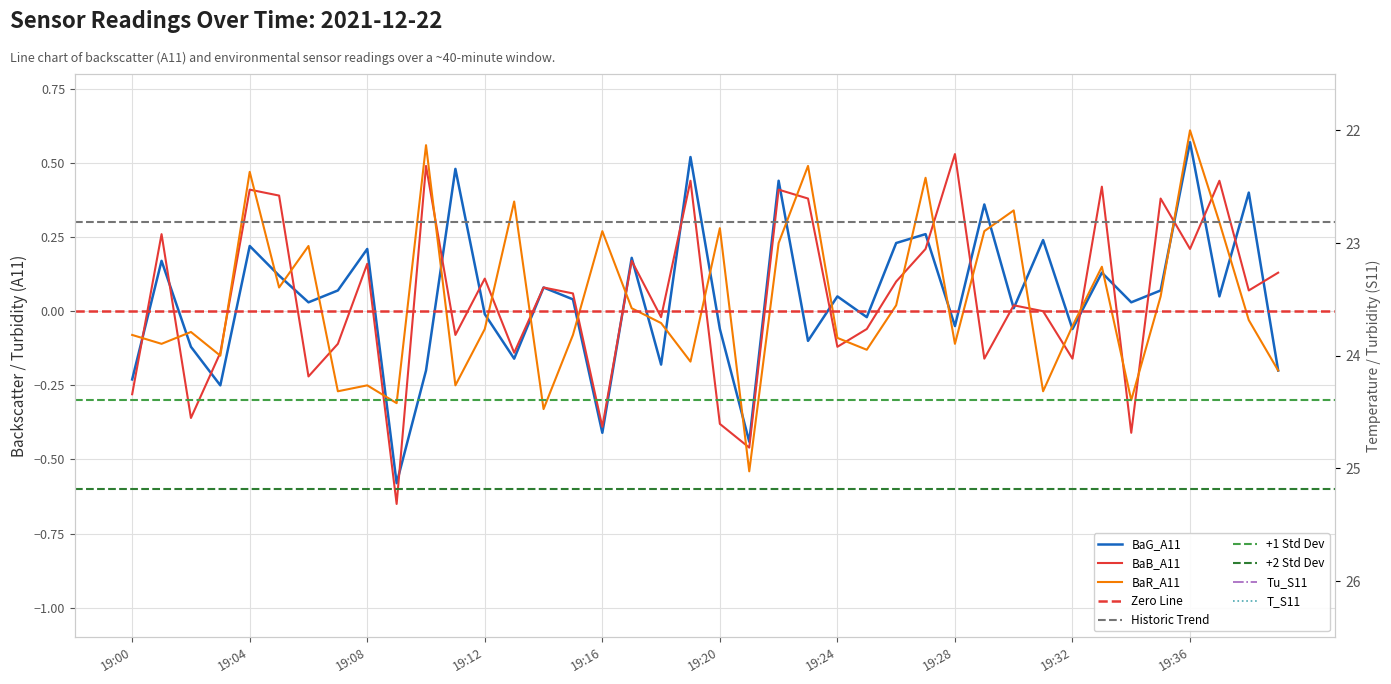

At 19:33, list the series in order from largest to smallest.

T_S11, Tu_S11, BaB_A11, BaR_A11, BaG_A11